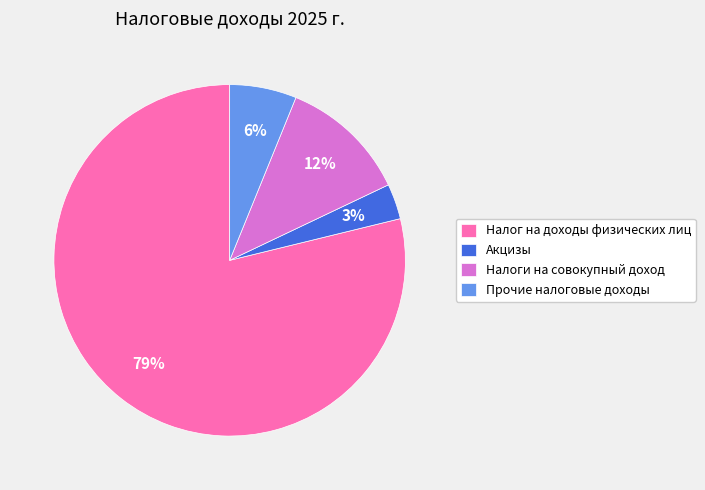

How many slices are in this pie chart?

4